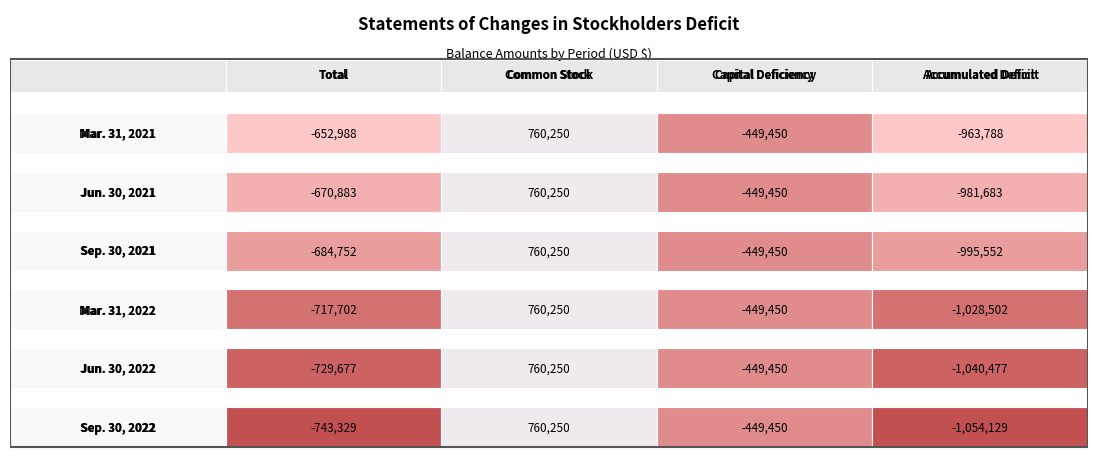

At which category does the chart reach its peak across all series?

Common Stock